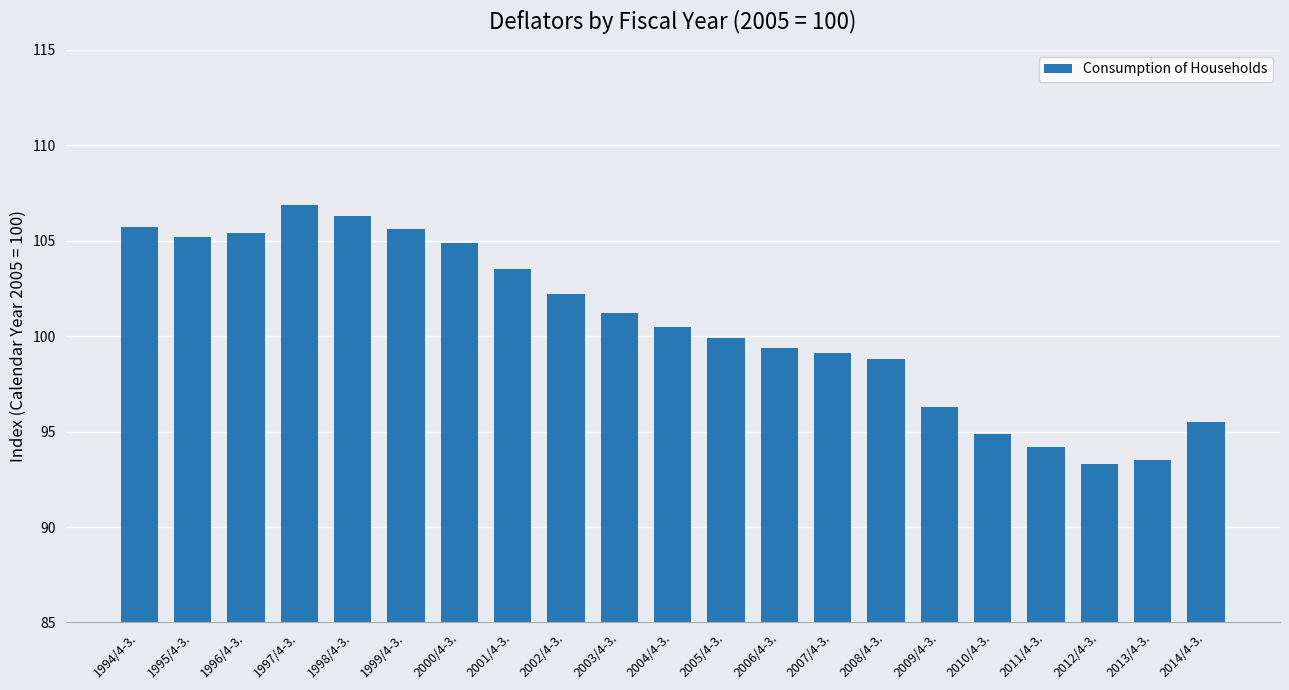

What position from the left is 2013/4-3.?

20